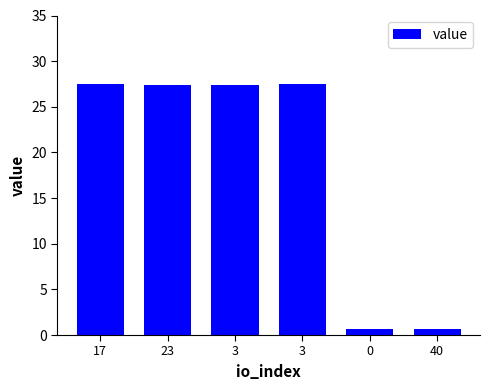

What is the average value?

18.5